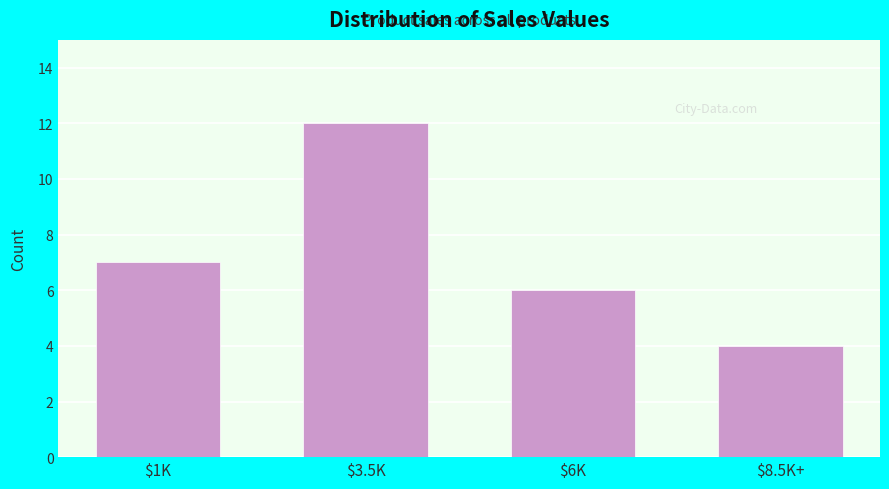

Reading left to right, transcribe all the data shown in this chart.

7	12	6	4